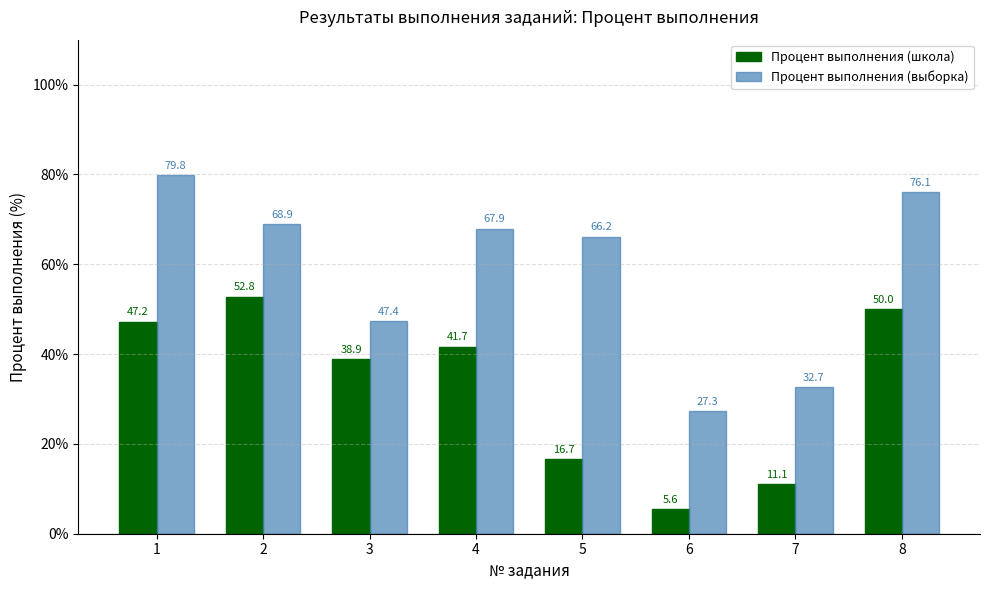

What is the highest value of the Процент выполнения (выборка) series?

79.8